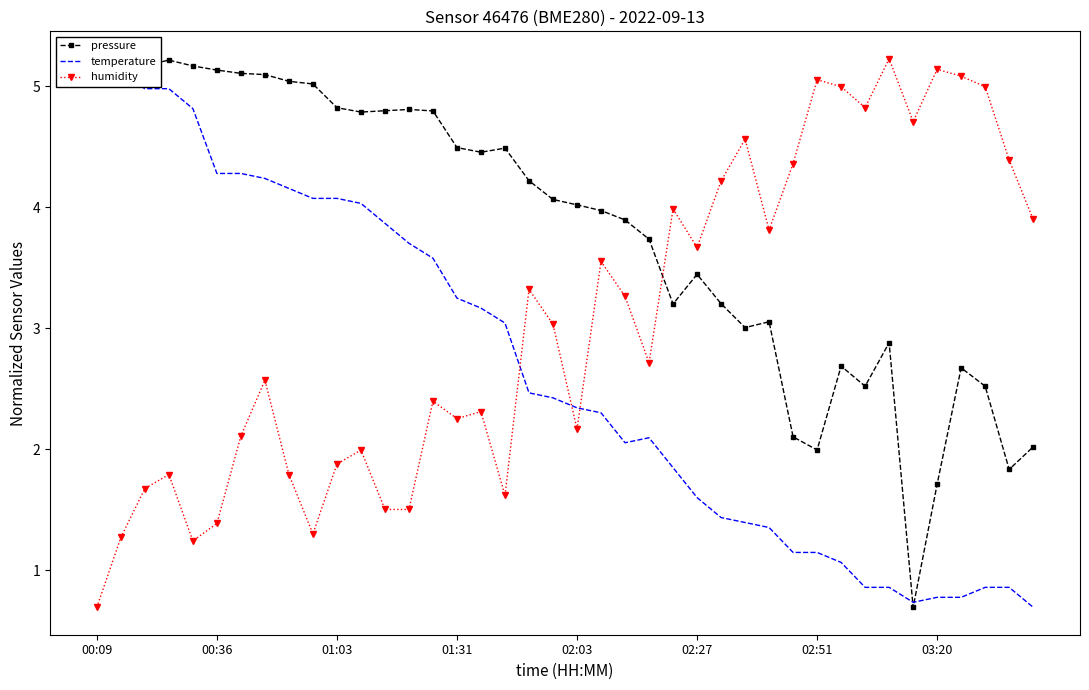

What is the value of the pressure point at the 24th from the left?

3.7